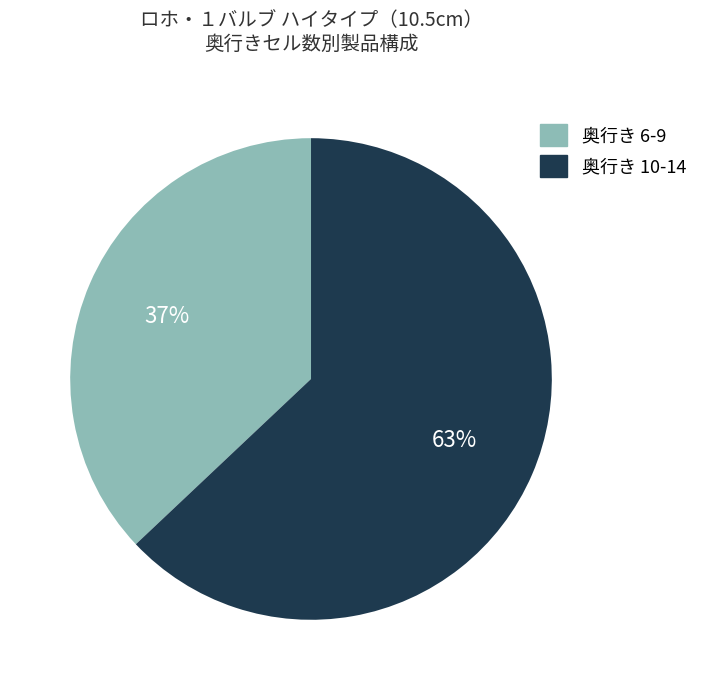

Is there any slice that represents more than half of the pie?

Yes